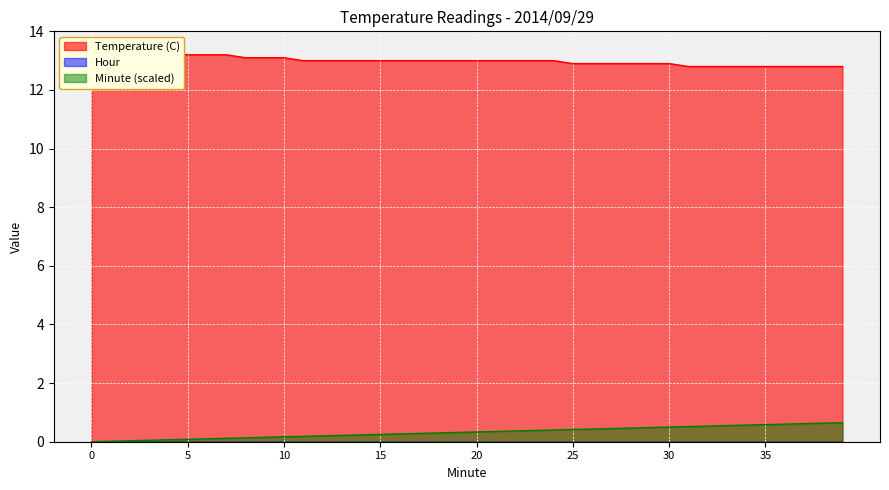

Reading left to right, transcribe all the data shown in this chart.

Temperature (C): 0=13.3	1=13.3	2=13.3	3=13.3	4=13.3	5=13.2	6=13.2	7=13.2	8=13.1	9=13.1	10=13.1	11=13.0	12=13.0	13=13.0	14=13.0	15=13.0	16=13.0	17=13.0	18=13.0	19=13.0	20=13.0	21=13.0	22=13.0	23=13.0	24=13.0	25=12.9	26=12.9	27=12.9	28=12.9	29=12.9	30=12.9	31=12.8	32=12.8	33=12.8	34=12.8	35=12.8	36=12.8	37=12.8	38=12.8	39=12.8
Minute: 0=0.0	1=0.0	2=0.0	3=0.1	4=0.1	5=0.1	6=0.1	7=0.1	8=0.1	9=0.1	10=0.2	11=0.2	12=0.2	13=0.2	14=0.2	15=0.2	16=0.3	17=0.3	18=0.3	19=0.3	20=0.3	21=0.3	22=0.4	23=0.4	24=0.4	25=0.4	26=0.4	27=0.5	28=0.5	29=0.5	30=0.5	31=0.5	32=0.5	33=0.6	34=0.6	35=0.6	36=0.6	37=0.6	38=0.6	39=0.7